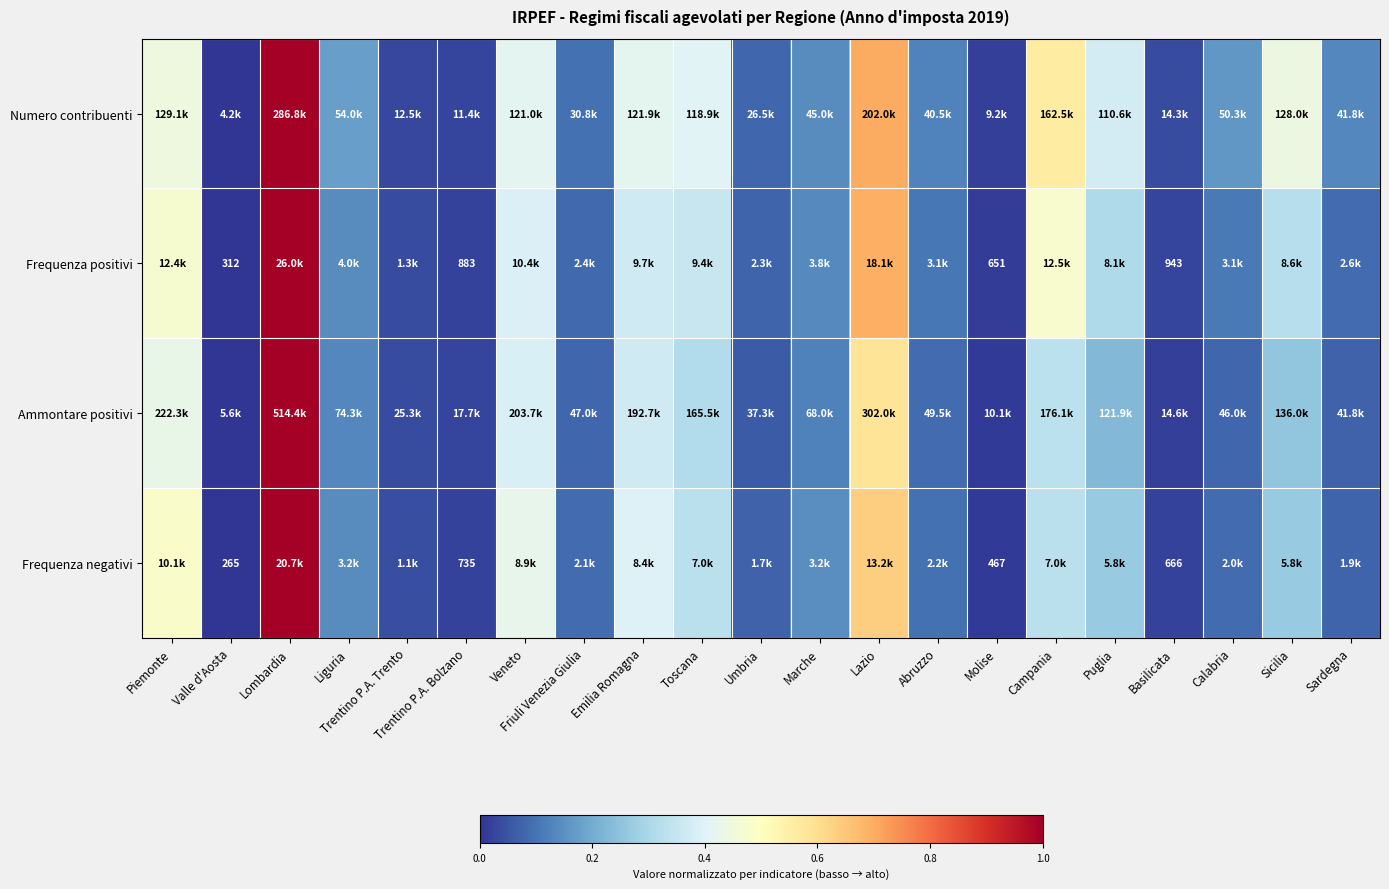

What is the difference between the second highest and minimum values in the Ammontare positivi series?

0.6